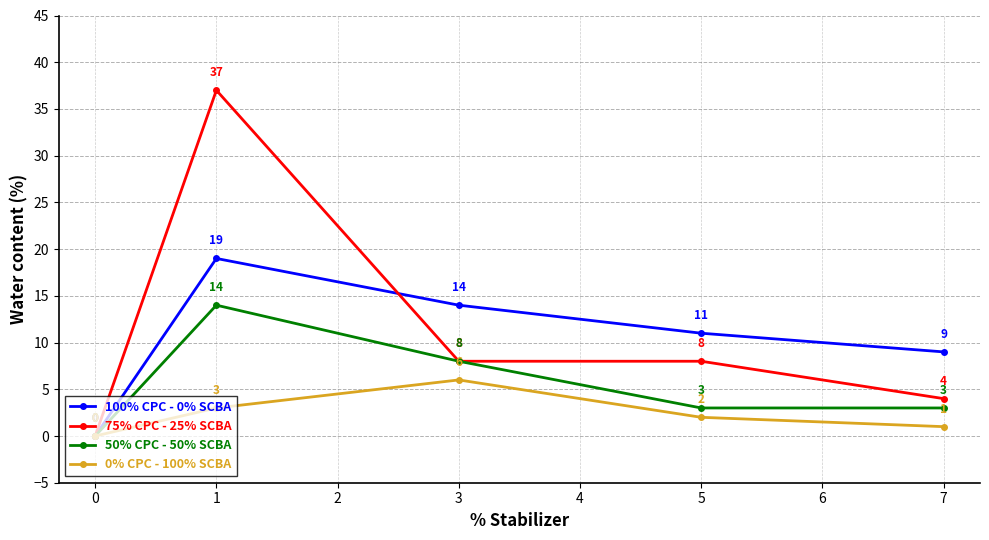

Which series has the largest total across all categories?

75% CPC - 25% SCBA